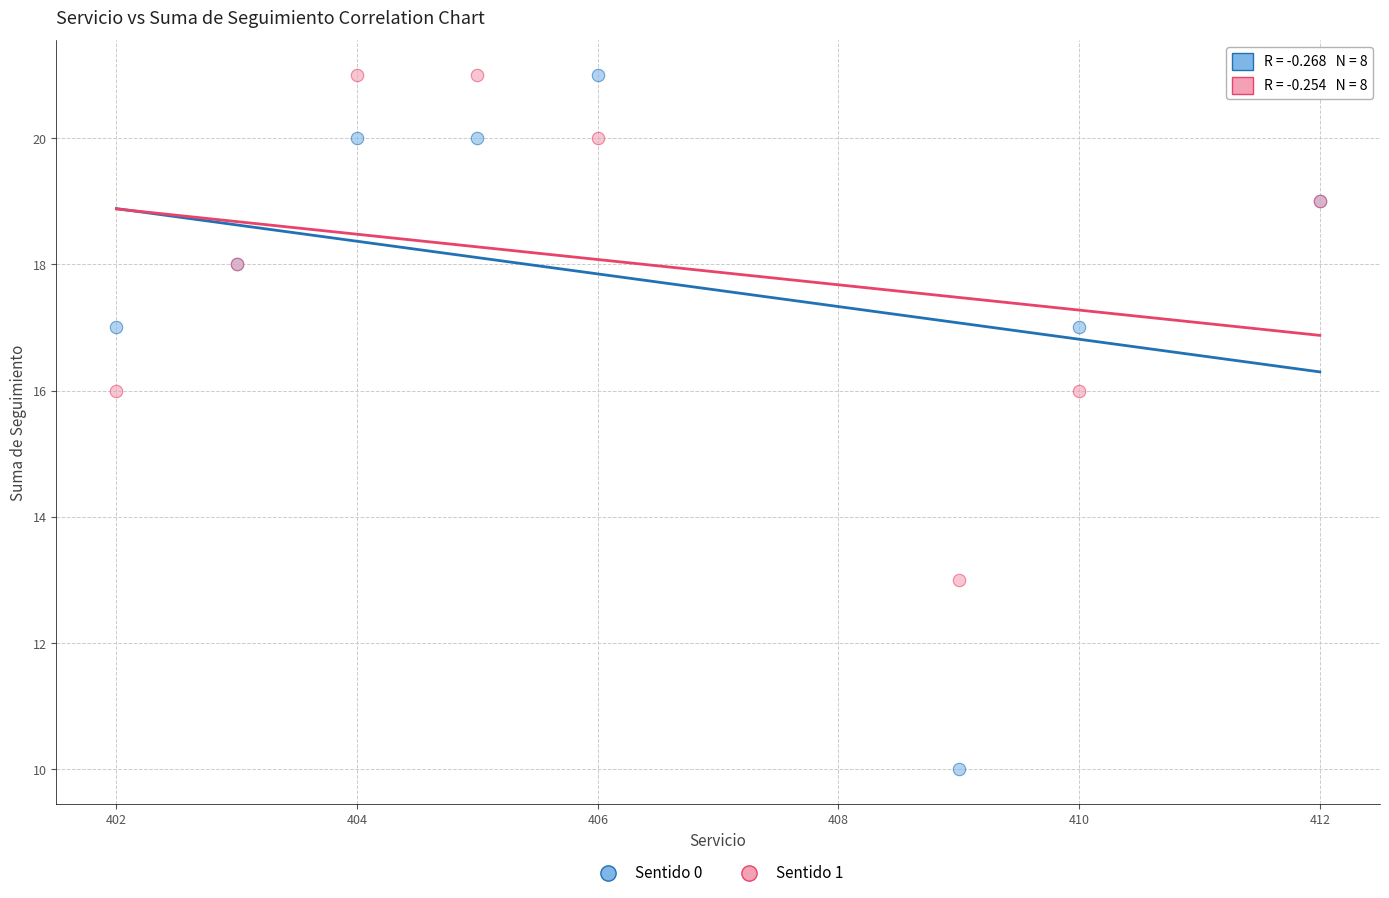

Which series reaches the minimum Y coordinate?

Sentido 0